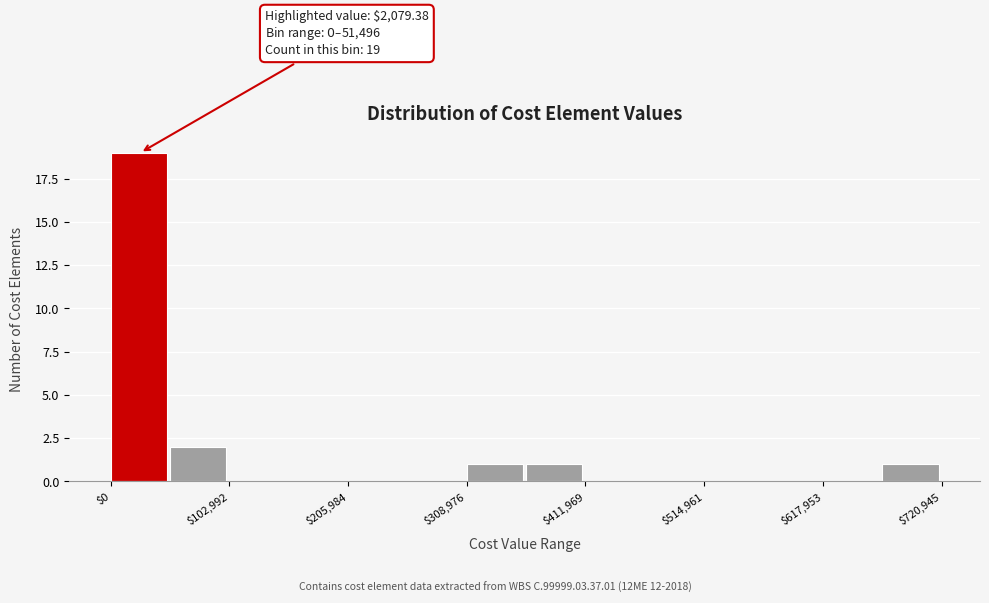

Around what value on the x-axis is the tallest bar? Give the approximate position of its centre, as read against the axis.

20000